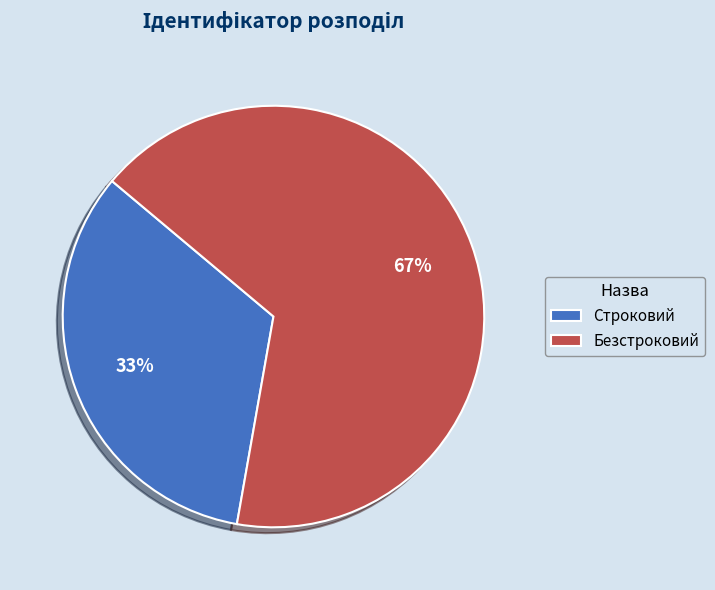

To the nearest percent, what is the average slice percentage?

50%